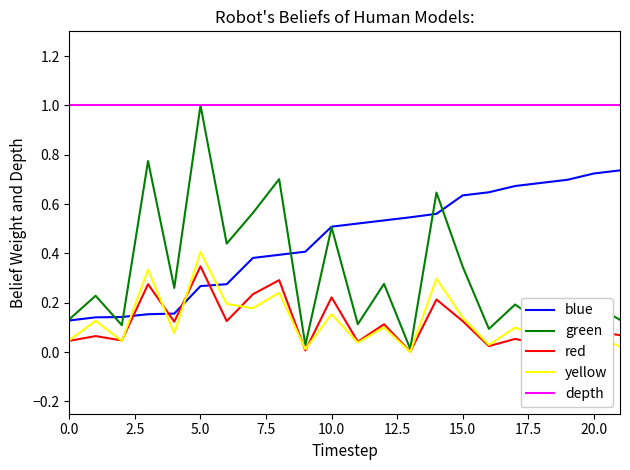

Which series has the largest range (max minus min)?

green